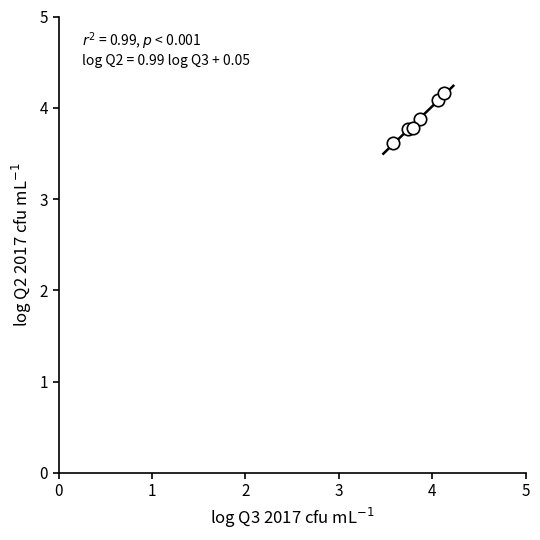

What Y value in the scatter plot is closest to 3?

3.6